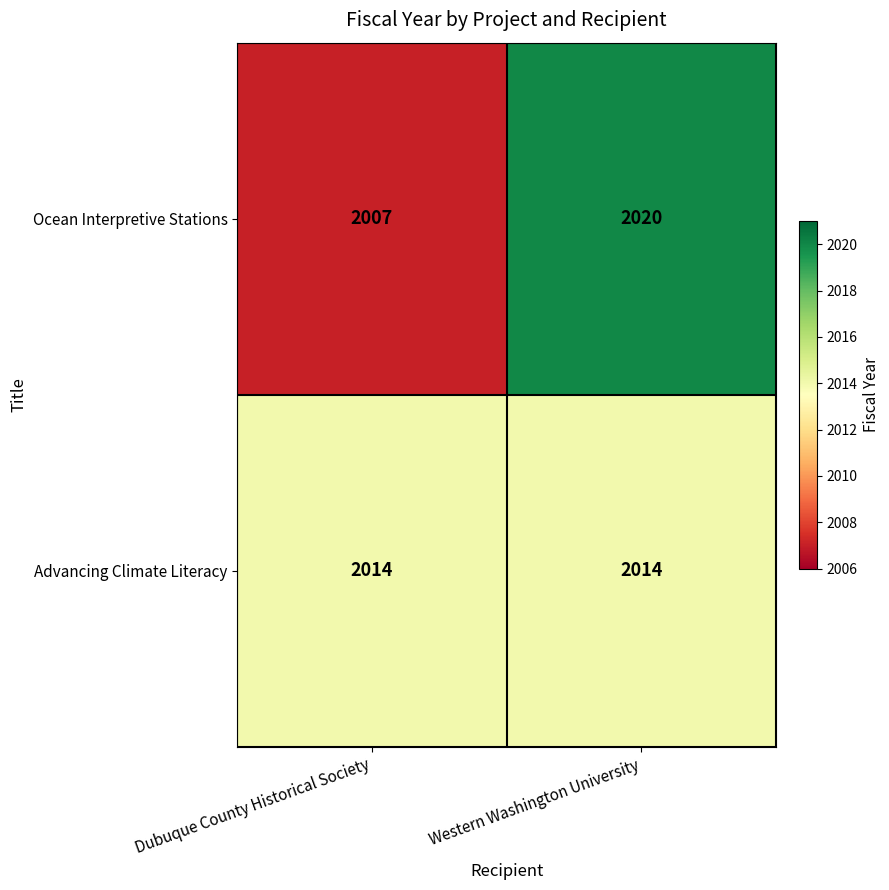

Reading left to right, extract all data points from this chart.

Ocean Interpretive Stations: 2007	2020
Advancing Climate Literacy: 2014	2014